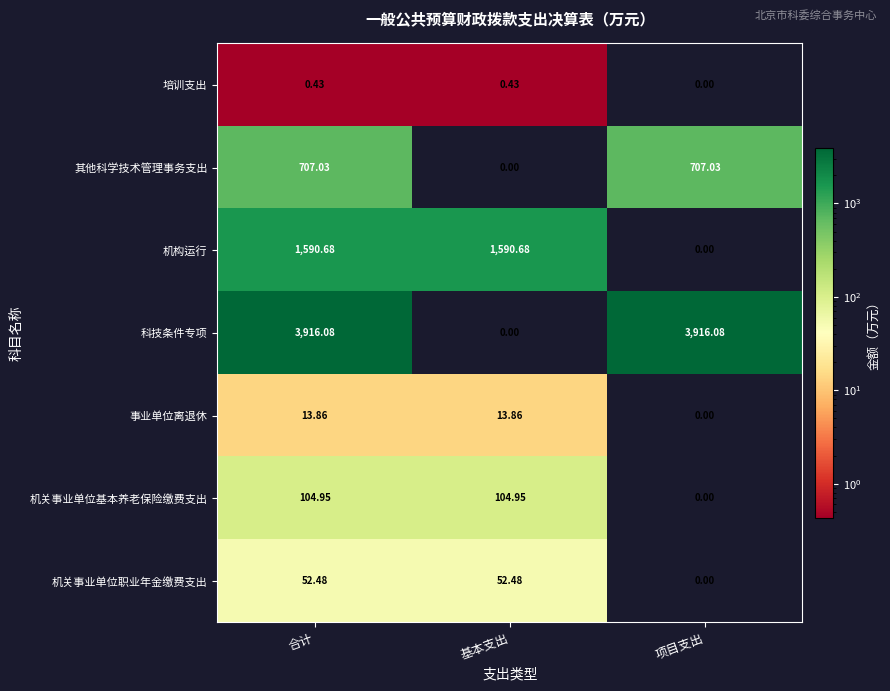

At which label is 机关事业单位职业年金缴费支出 closest to 26?

项目支出